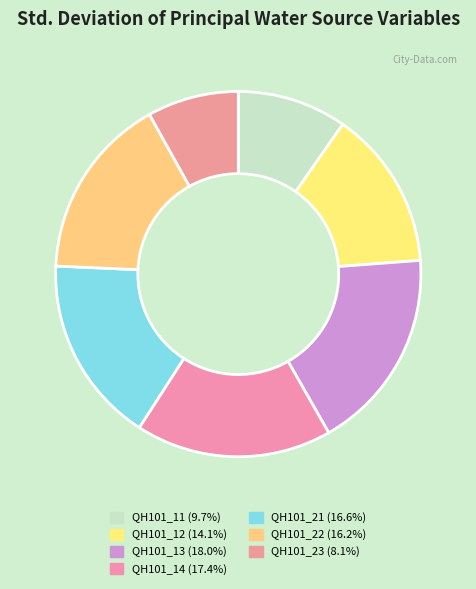

What is the smallest slice in the pie chart?

QH101_23